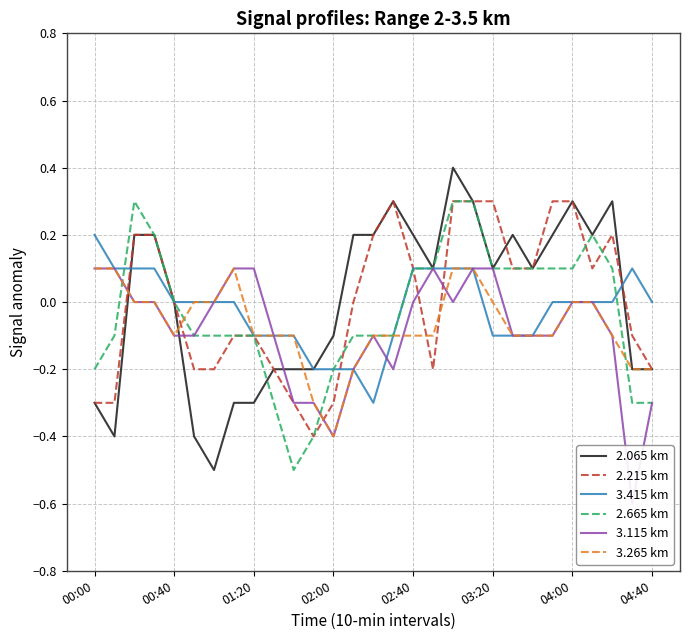

Which series ends up on top after the final intersection of 2.065 km and 3.415 km?

3.415 km